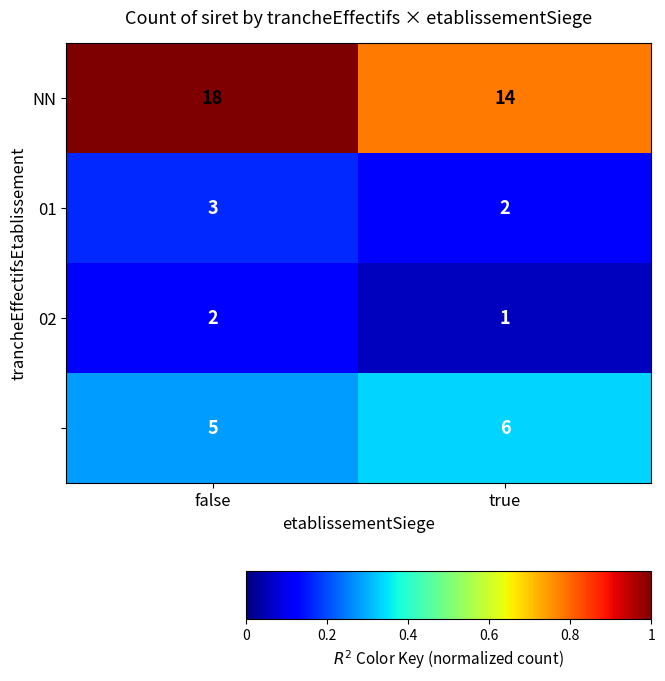

What is the difference between the highest and lowest values at false?

16